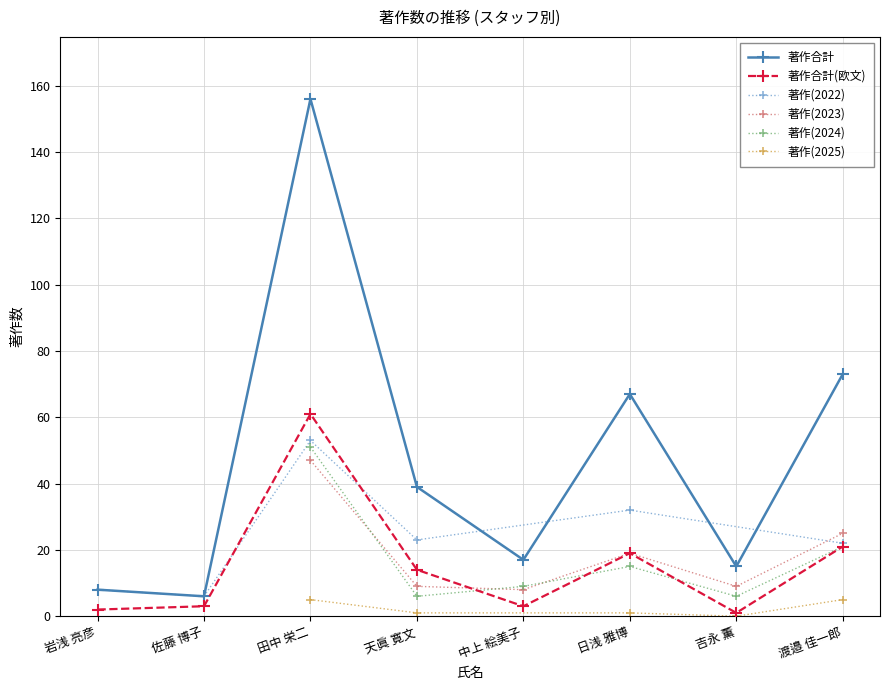

In 著作合計(欧文), how many points are lower than both neighbors (excluding endpoints)?

2